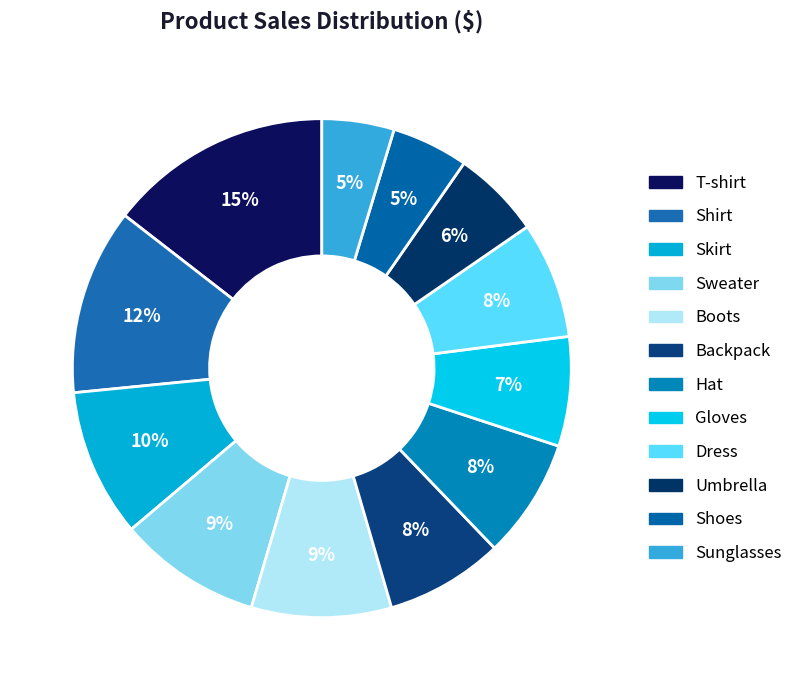

What is the ratio of the value at Umbrella to the value at Shirt?

0.5